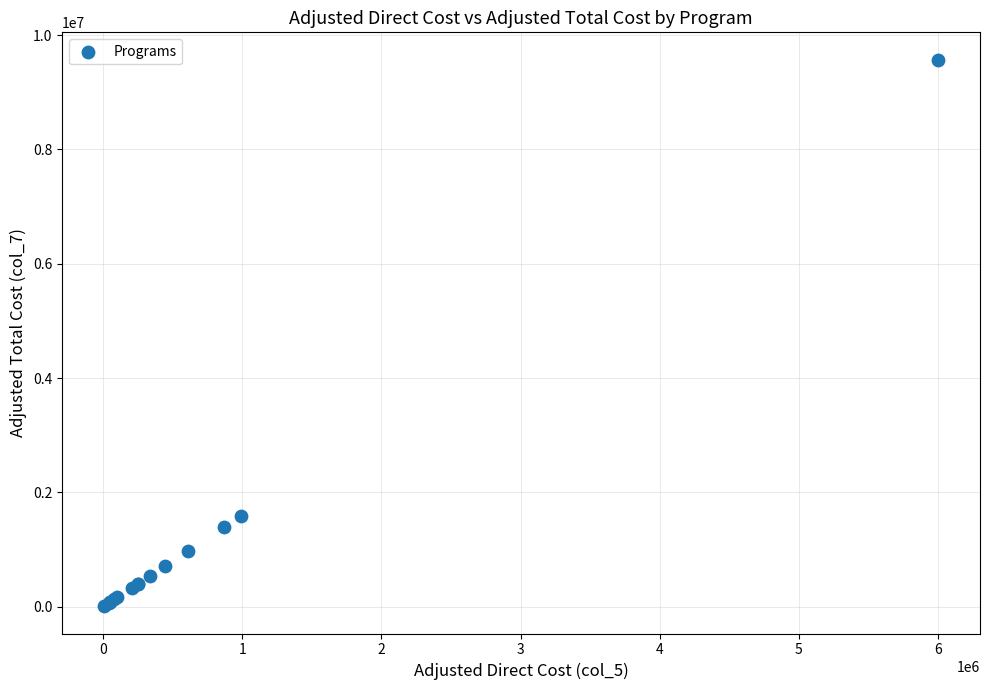

What Y value in the scatter plot is closest to 4789289?

1585628.9